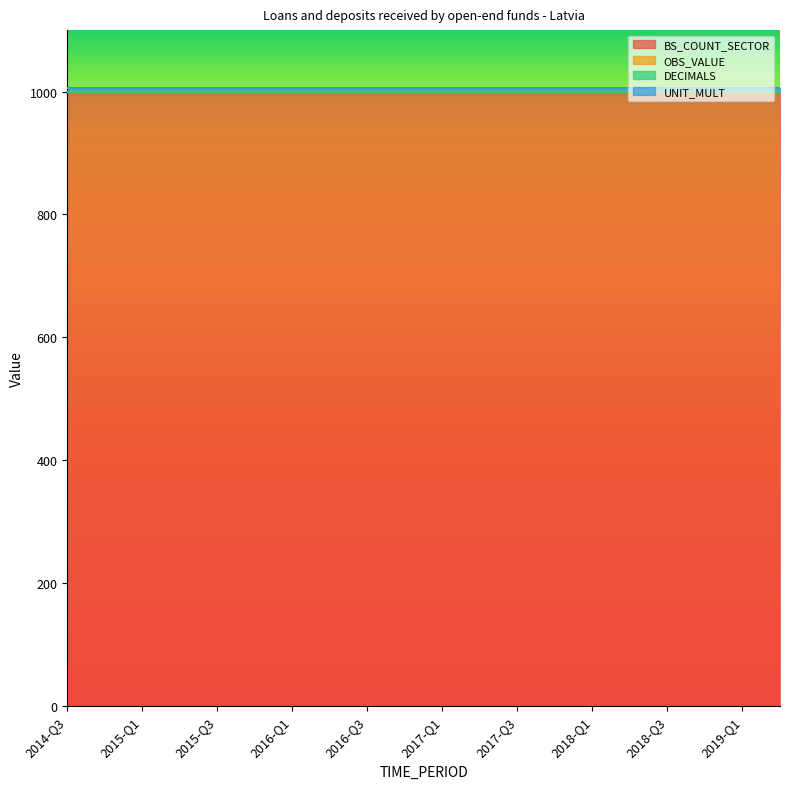

List the labels in order of UNIT_MULT value, largest first.

2014-Q3, 2014-Q4, 2015-Q1, 2015-Q2, 2015-Q3, 2015-Q4, 2016-Q1, 2016-Q2, 2016-Q3, 2016-Q4, 2017-Q1, 2017-Q2, 2017-Q3, 2017-Q4, 2018-Q1, 2018-Q2, 2018-Q3, 2018-Q4, 2019-Q1, 2019-Q2